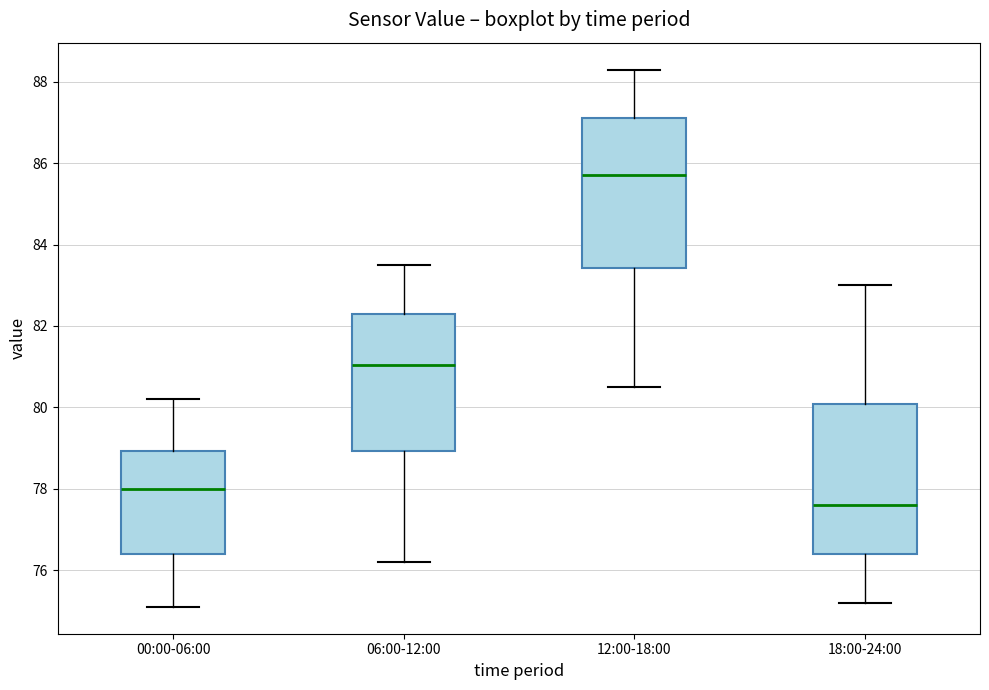

Which box has the lowest median line?

18:00-24:00